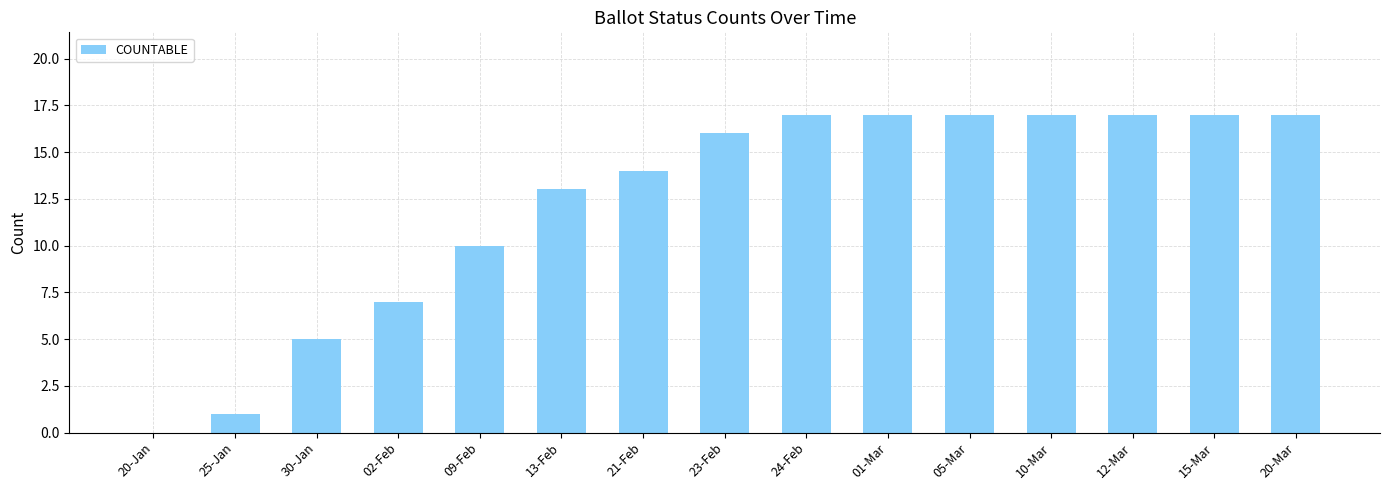

What value does the data have at 30-Jan?

5